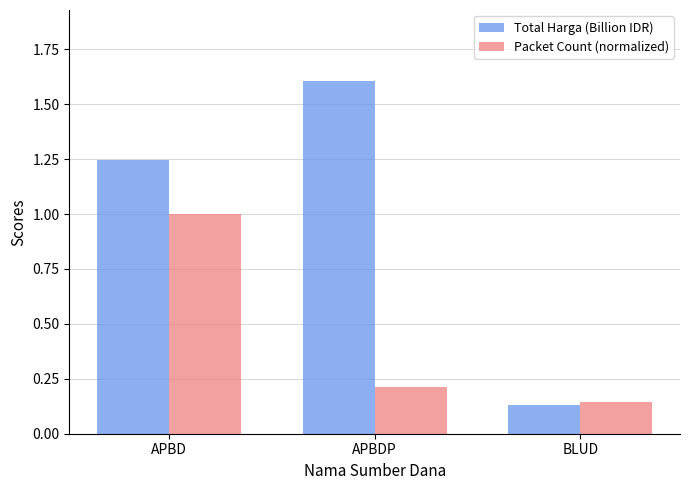

What are all the series names shown in the legend?

Total Harga (Billion IDR), Packet Count (normalized)